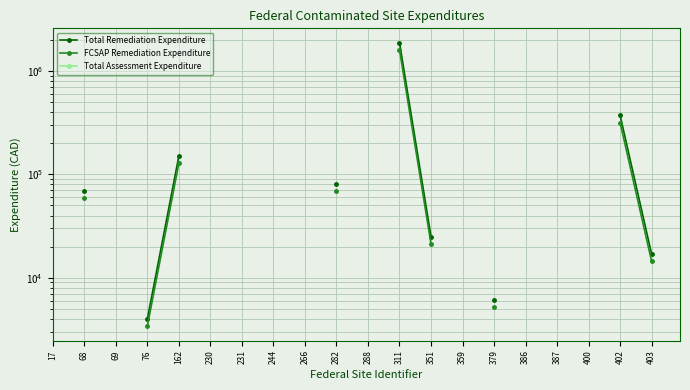

What are all the series names shown in the legend?

Total Remediation Expenditure, FCSAP Remediation Expenditure, Total Assessment Expenditure